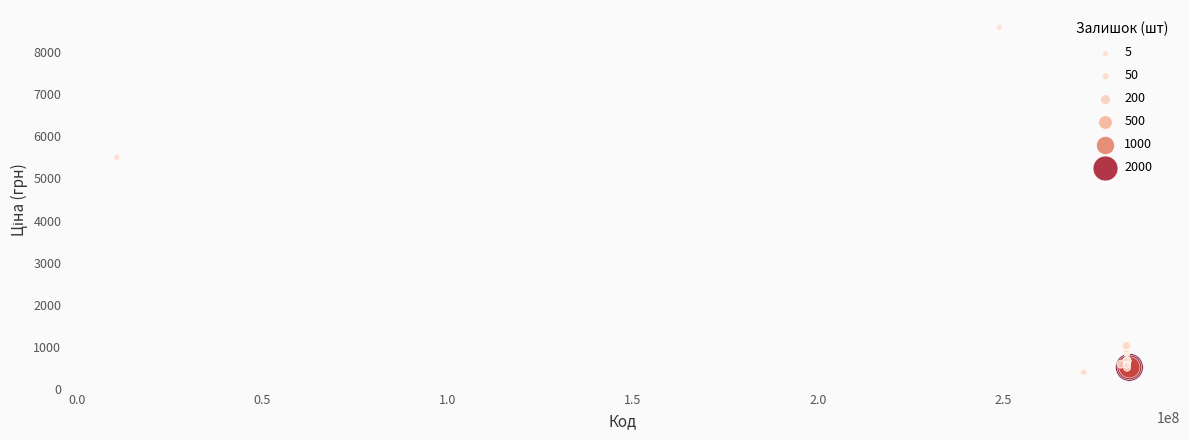

What Y value in the scatter plot is closest to 4492?

5497.3